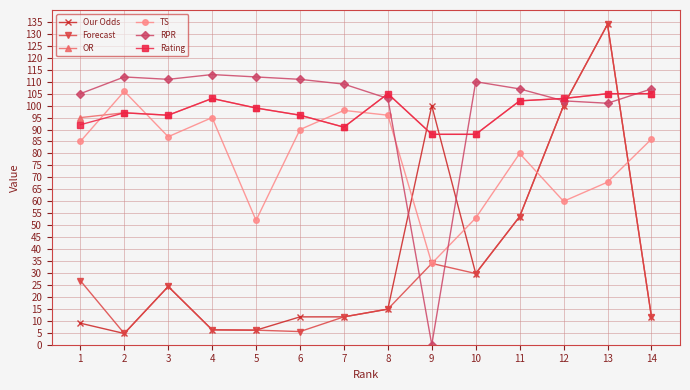

The OR series shows 95.0 at 1. True or false?

True